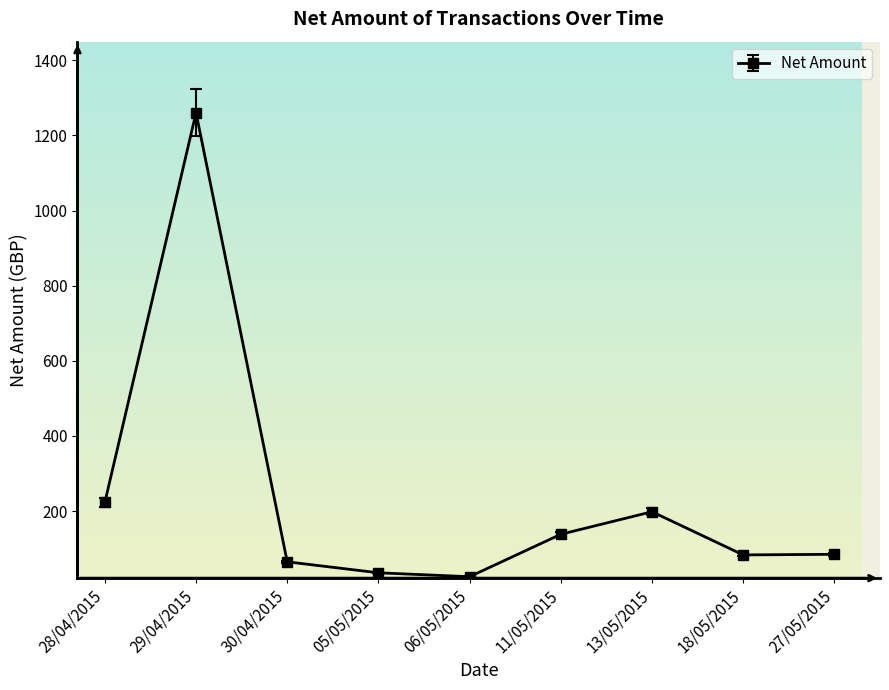

True or false: the data shows 35.7 at 05/05/2015.

True